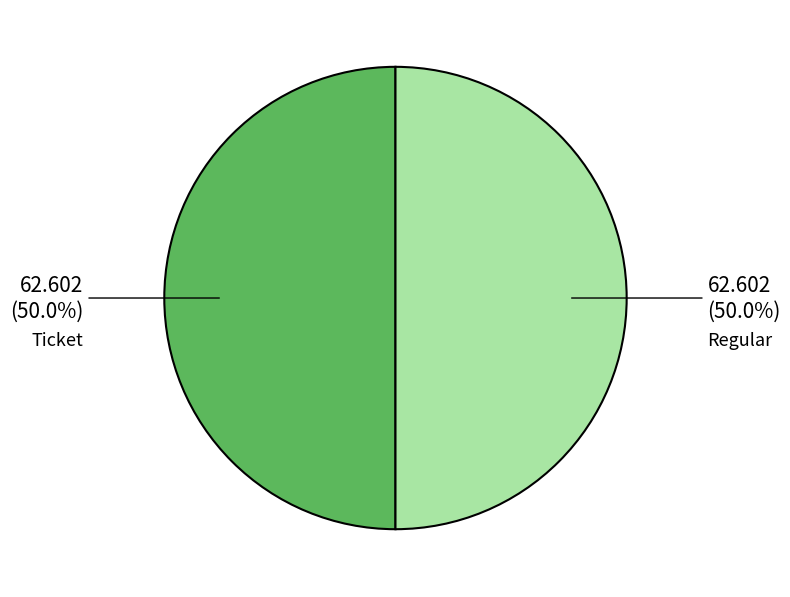

Is the sum of Ticket and Regular greater than half?

Yes